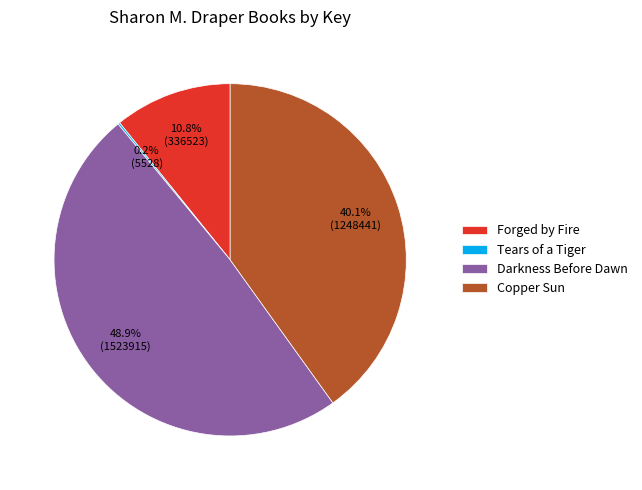

Which category has the biggest portion of the pie?

Darkness Before Dawn